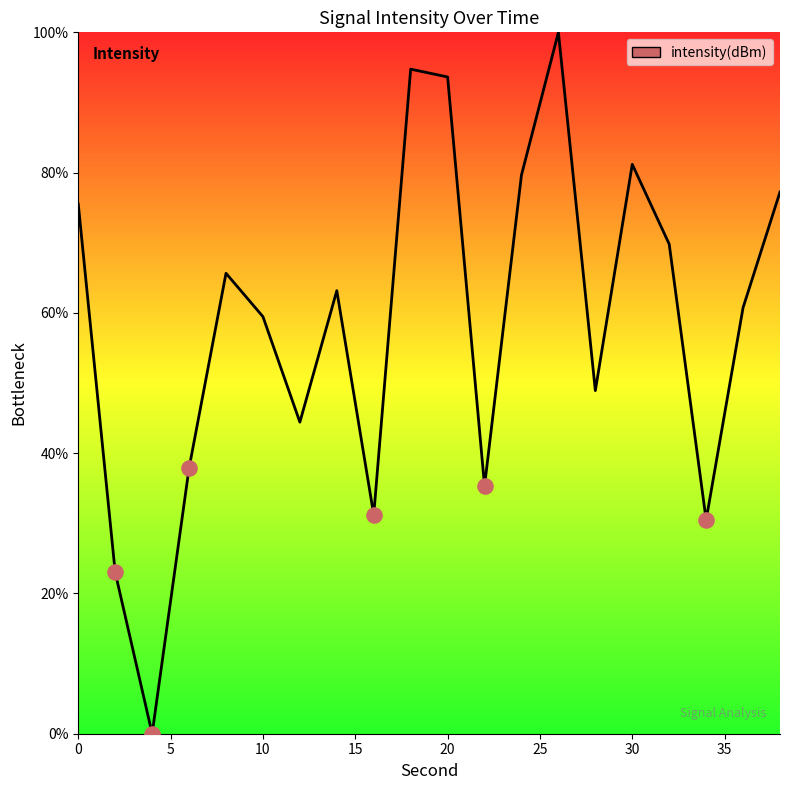

What is the difference between the maximum and minimum values?

100.0